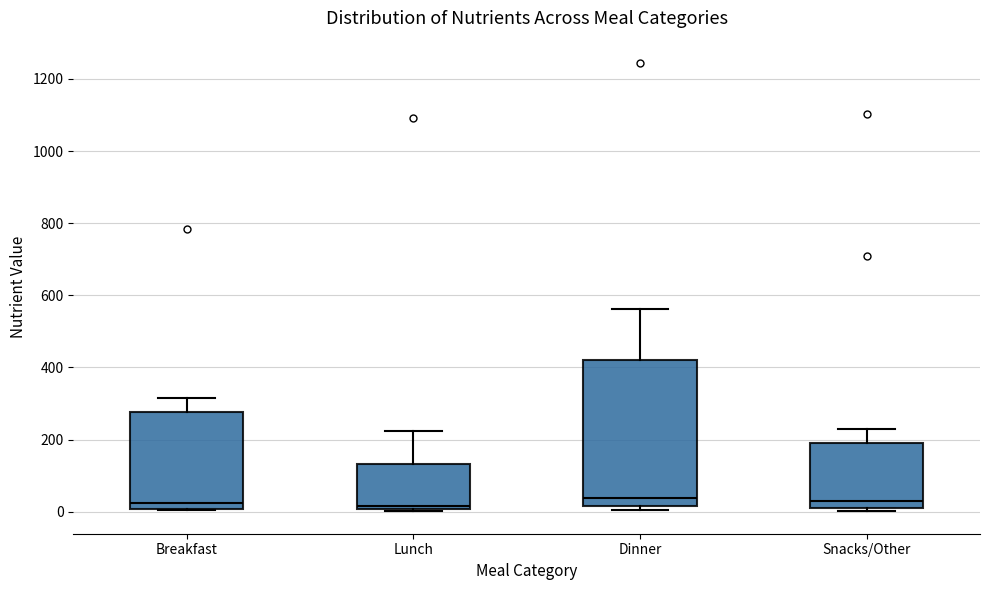

Comparing the boxes themselves (not the whiskers), which one is the tallest?

Dinner